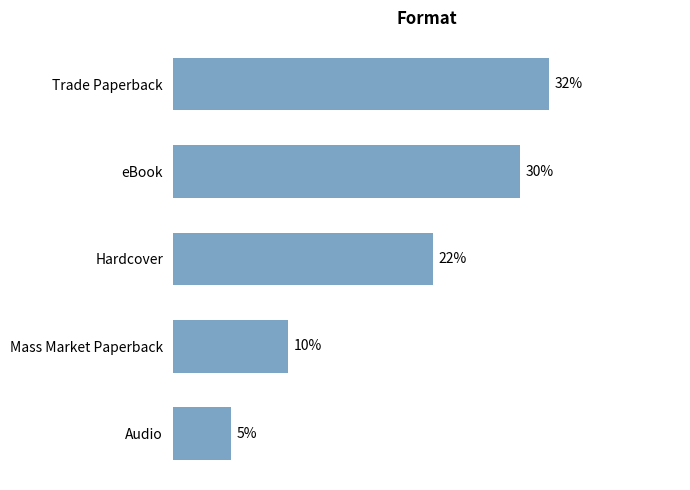

Rank the categories by value from highest to lowest.

Trade Paperback, eBook, Hardcover, Mass Market Paperback, Audio